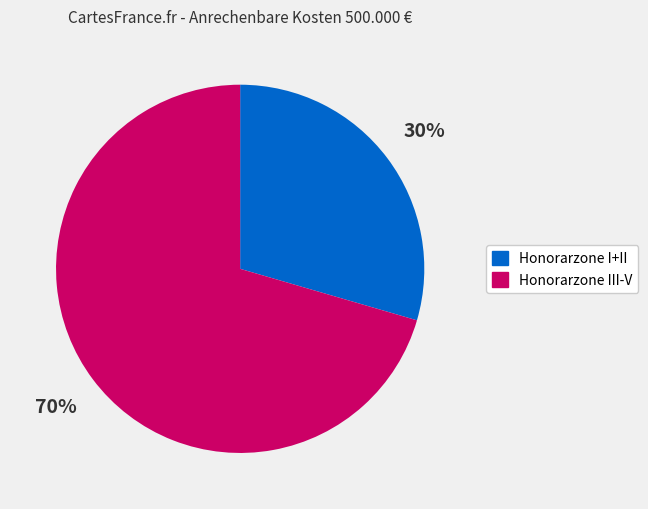

How many segments does this pie chart have?

2